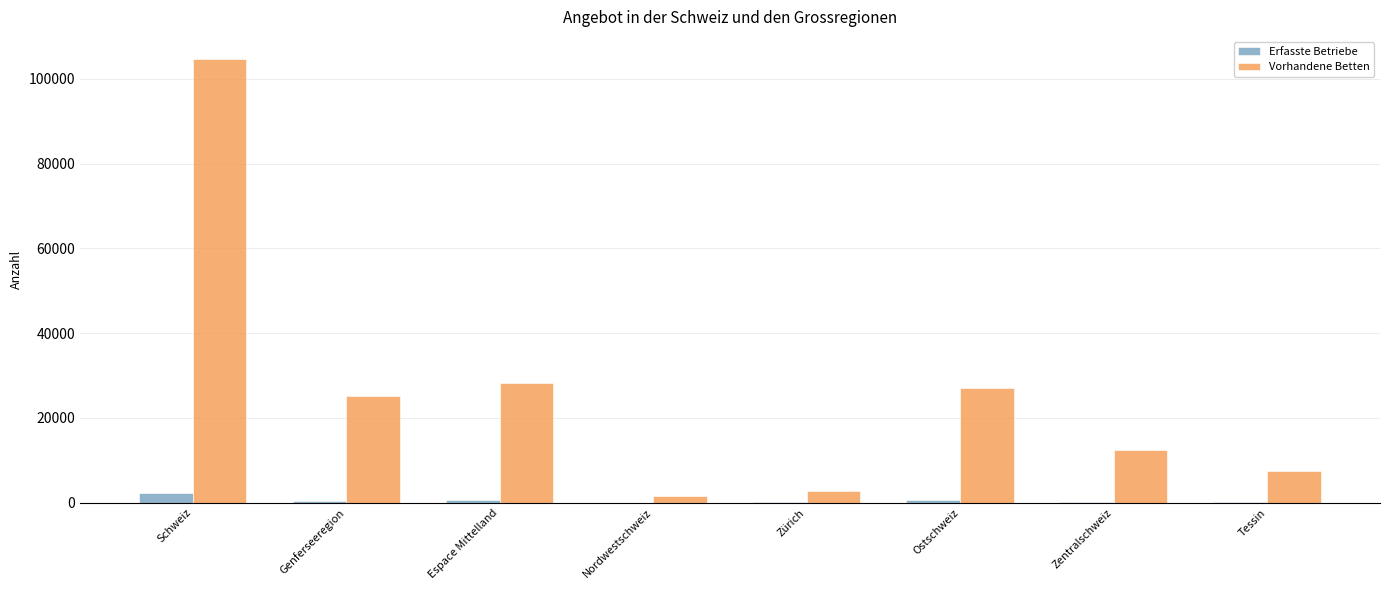

Which series has the widest spread of values?

Vorhandene Betten